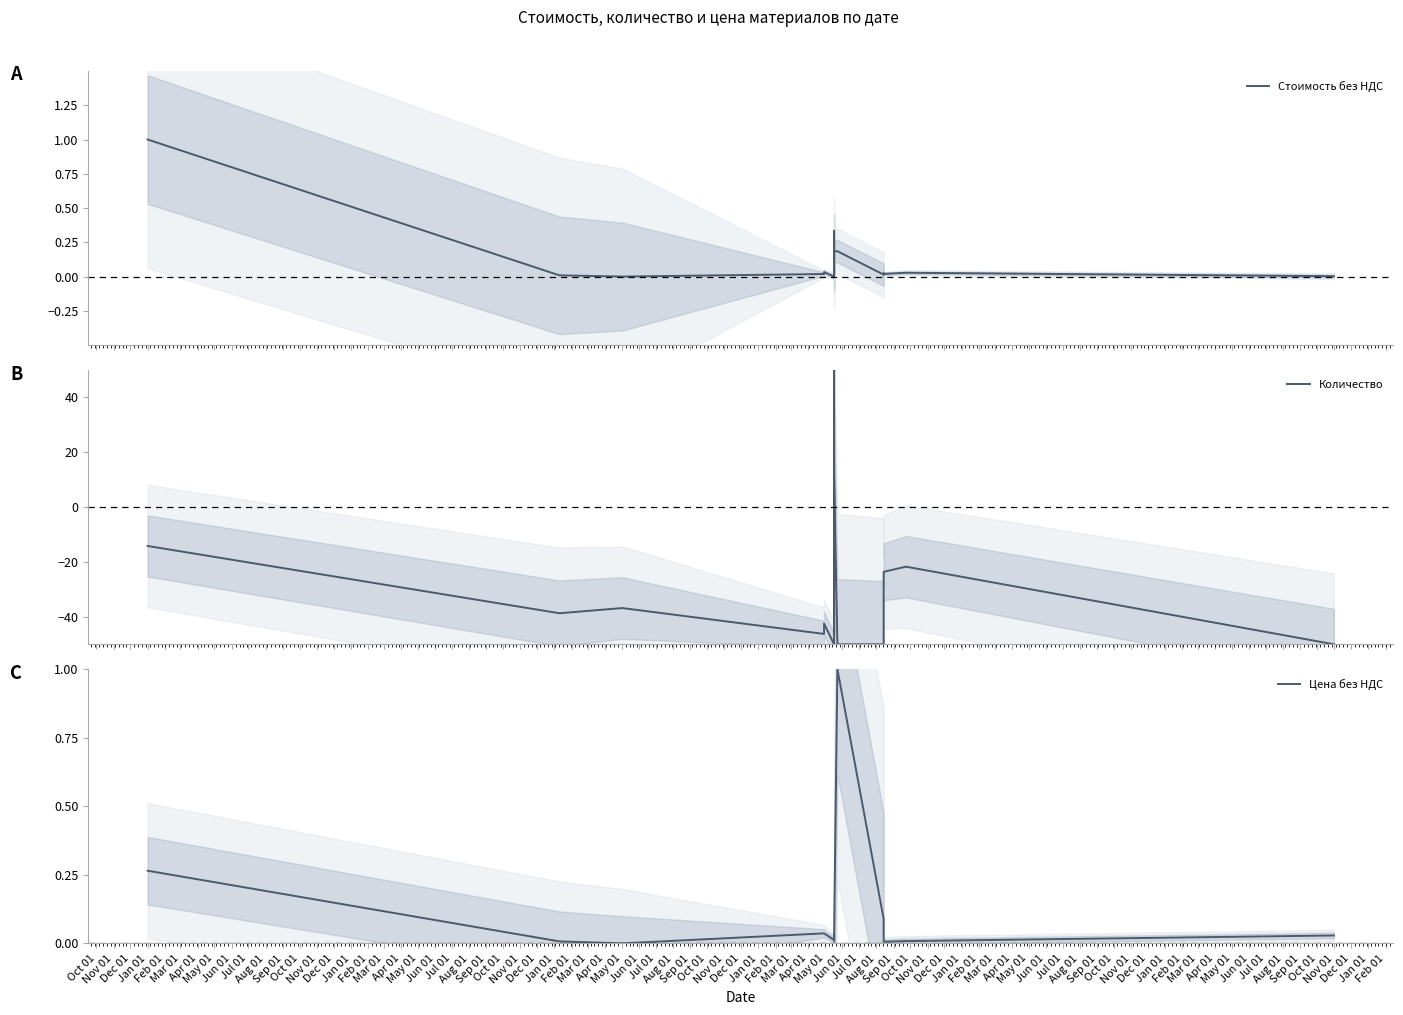

Which series has the largest total across all categories?

Стоимость без НДС